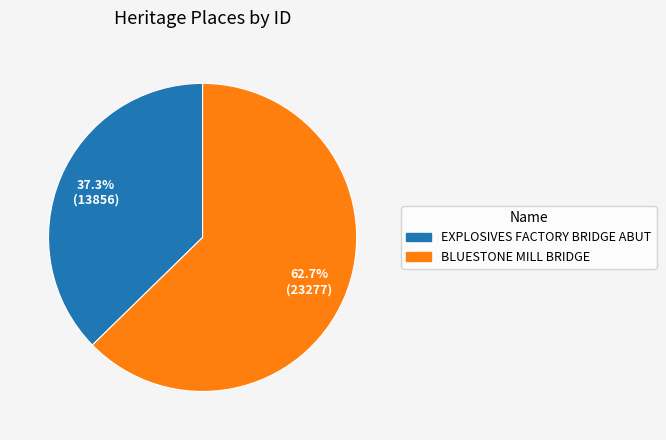

To the nearest percent, what is the difference between the largest and smallest slice percentages?

25%